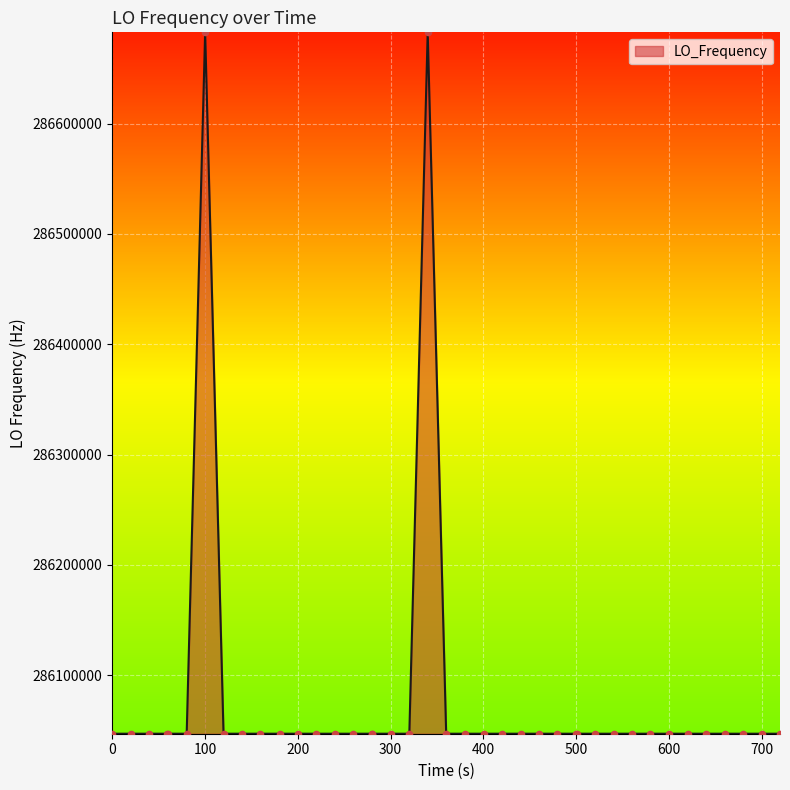

What is the difference between the maximum and minimum values?

635707.5